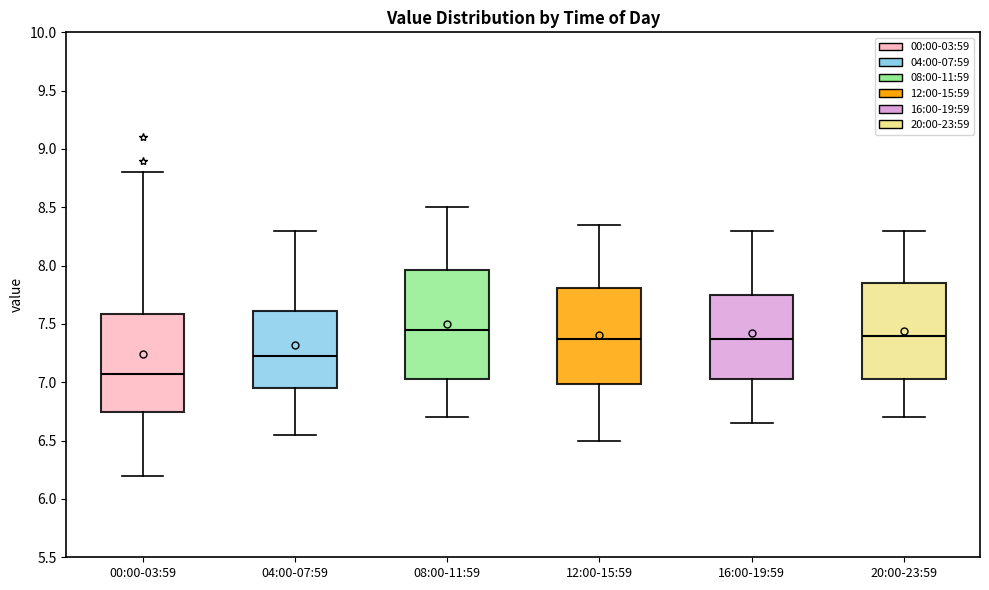

Reading left to right, transcribe this box plot: for each box, give where its median line is, the range the box spans, and where its two whiskers end, as read against the y-axis. The values are not printed on the chart, so give them approximately, as read against the axis.

00:00-03:59: median 7.05, box 6.75 to 7.60, whiskers 6.20 to 8.80
04:00-07:59: median 7.25, box 6.95 to 7.60, whiskers 6.55 to 8.30
08:00-11:59: median 7.45, box 7.05 to 7.95, whiskers 6.70 to 8.50
12:00-15:59: median 7.40, box 7.00 to 7.80, whiskers 6.50 to 8.35
16:00-19:59: median 7.40, box 7.05 to 7.75, whiskers 6.65 to 8.30
20:00-23:59: median 7.40, box 7.05 to 7.85, whiskers 6.70 to 8.30